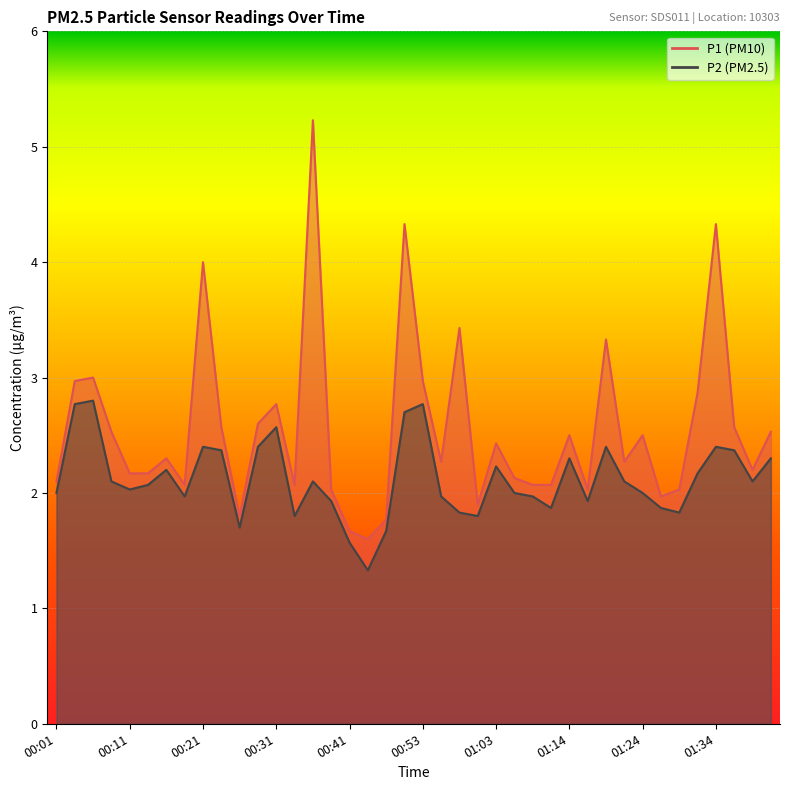

What is the spread (max minus min) of values at 00:58?

1.6